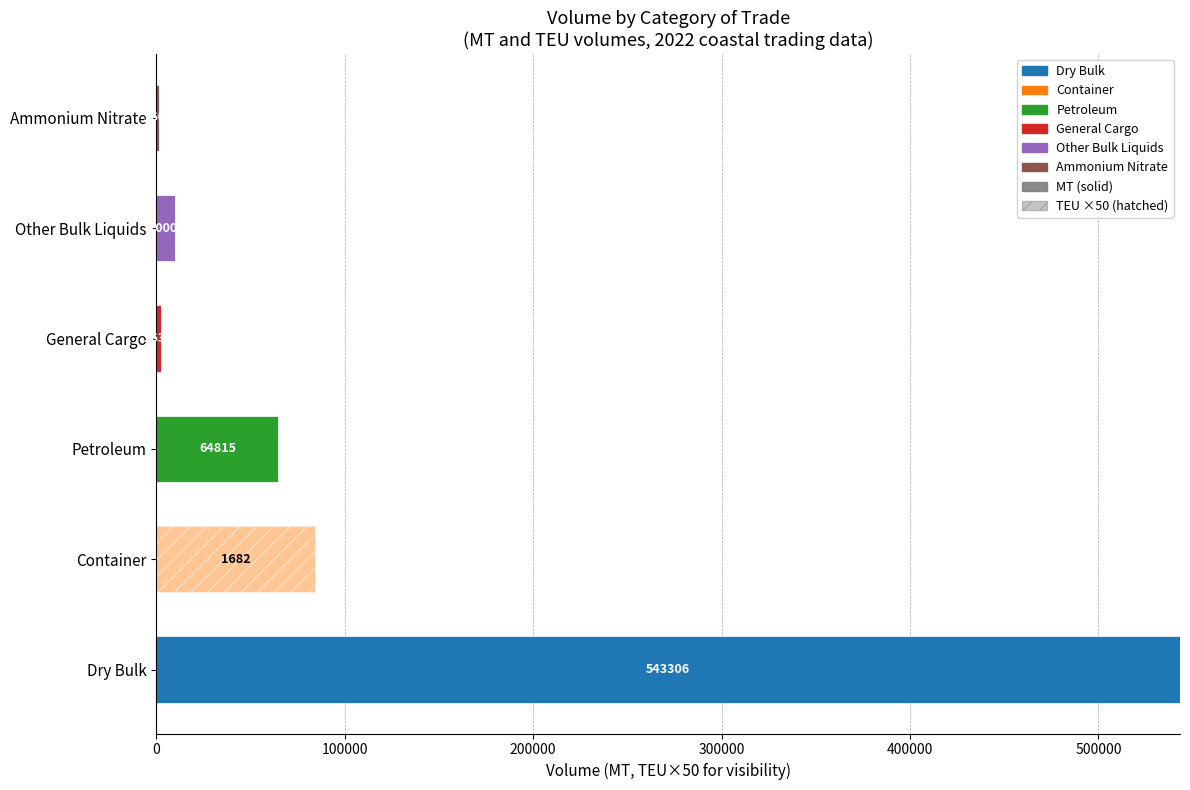

How many data points does each series have?

6